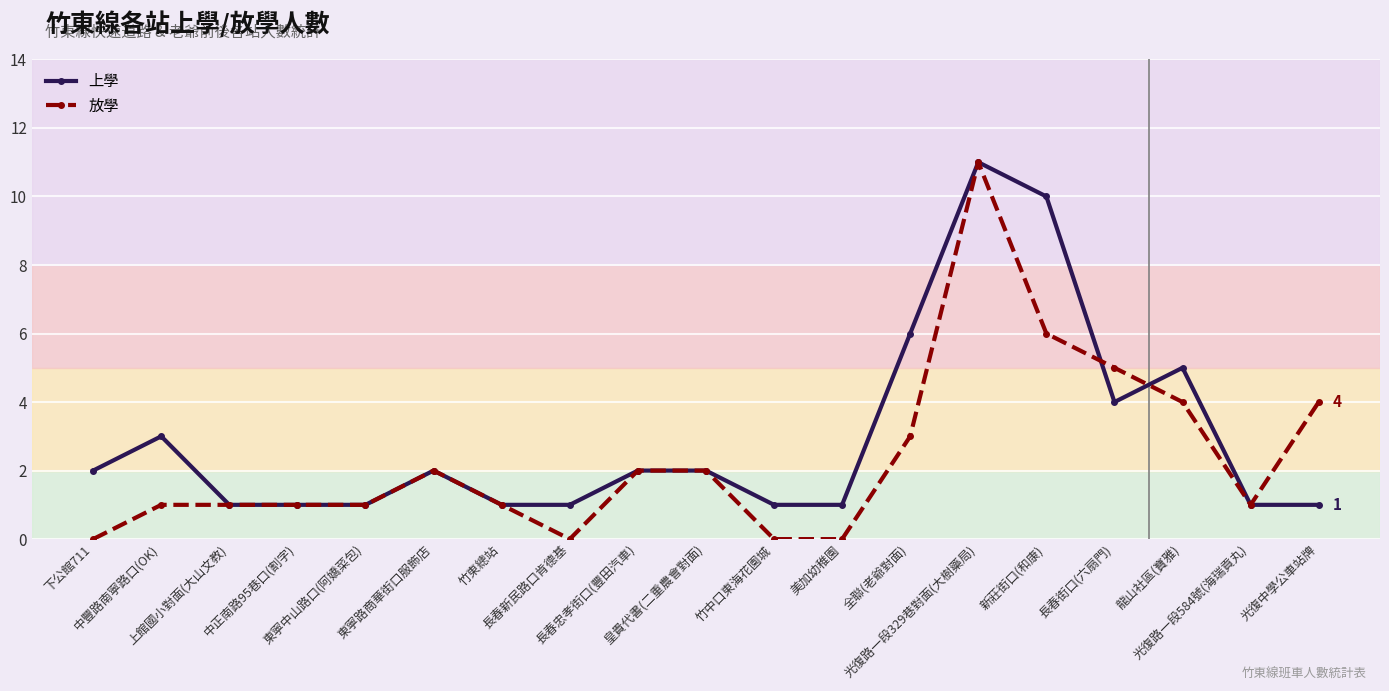

True or false: 放學 has more than 1 interior local peaks.

True